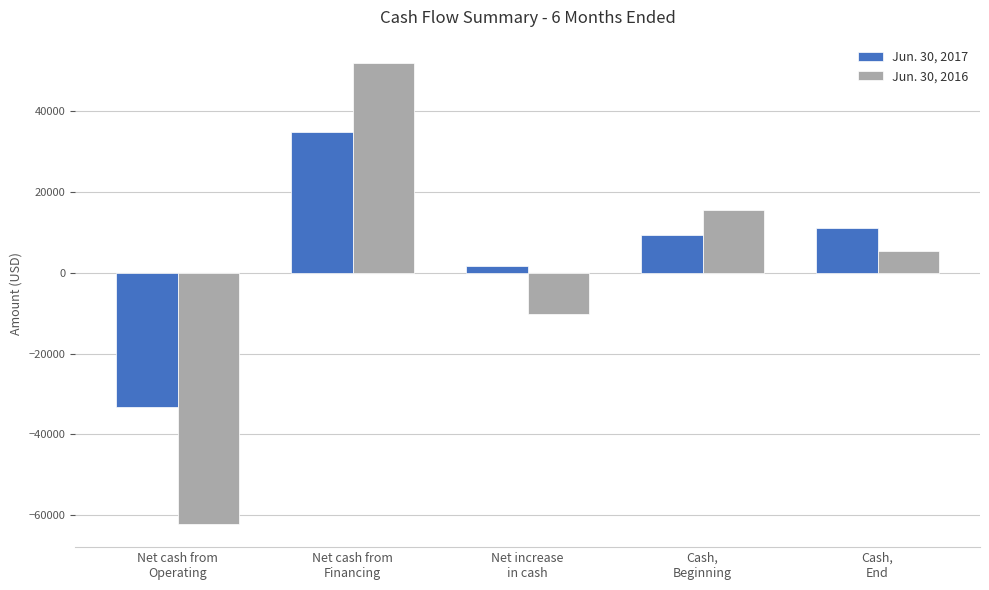

How many values in the Jun. 30, 2016 series are below 5359?

2